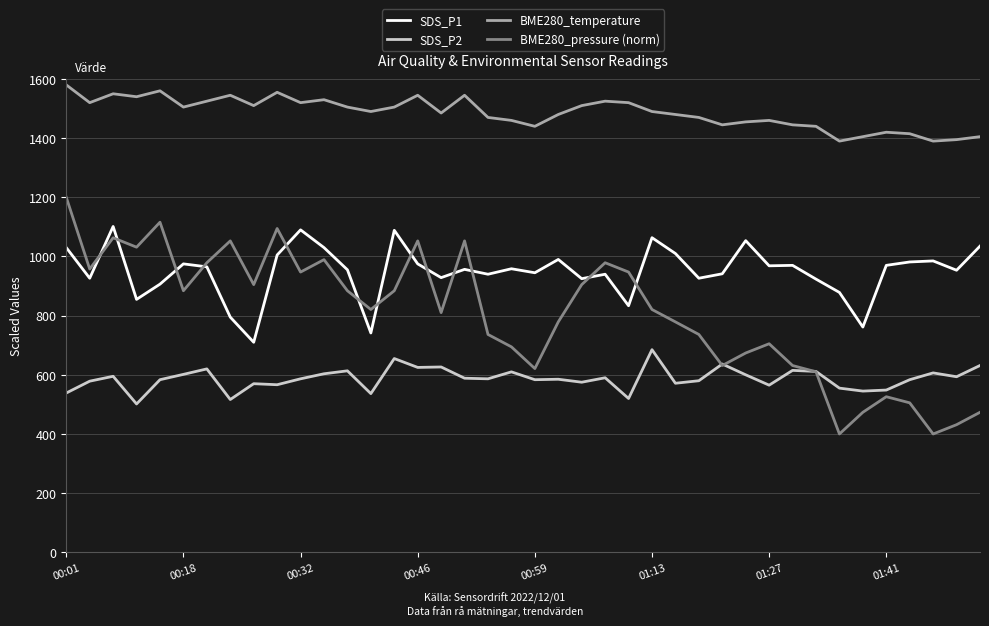

What is the average value of the BME280_temperature series?

1485.6